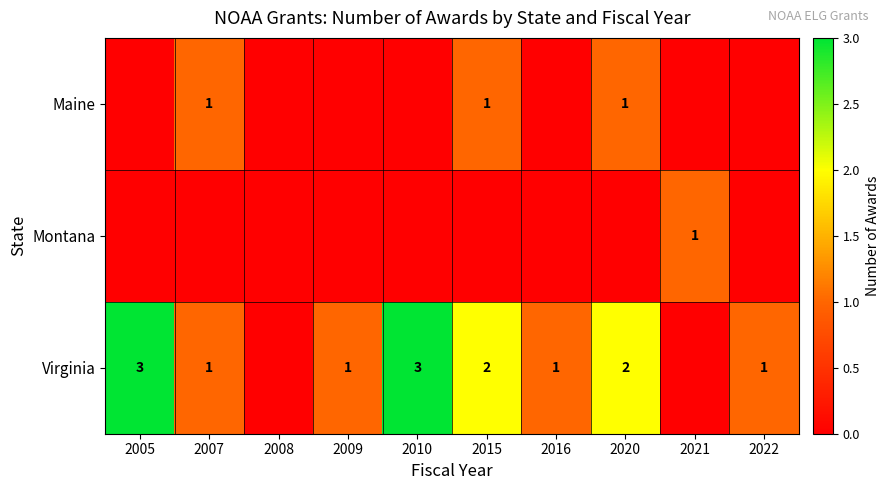

Is it true that Virginia equals 3 at 2010?

True